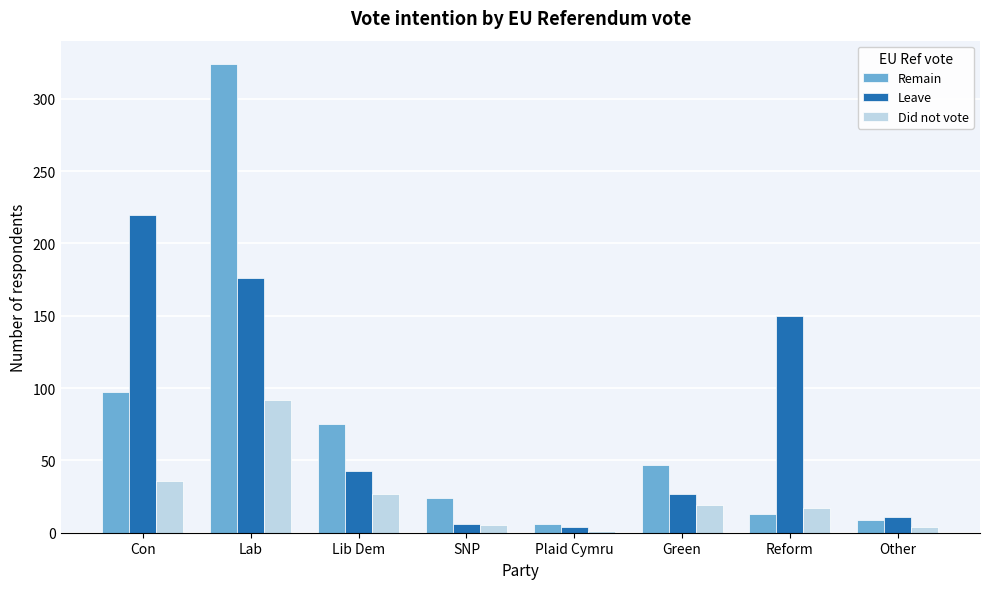

True or false: Did not vote has a value of 92 at Lab.

True